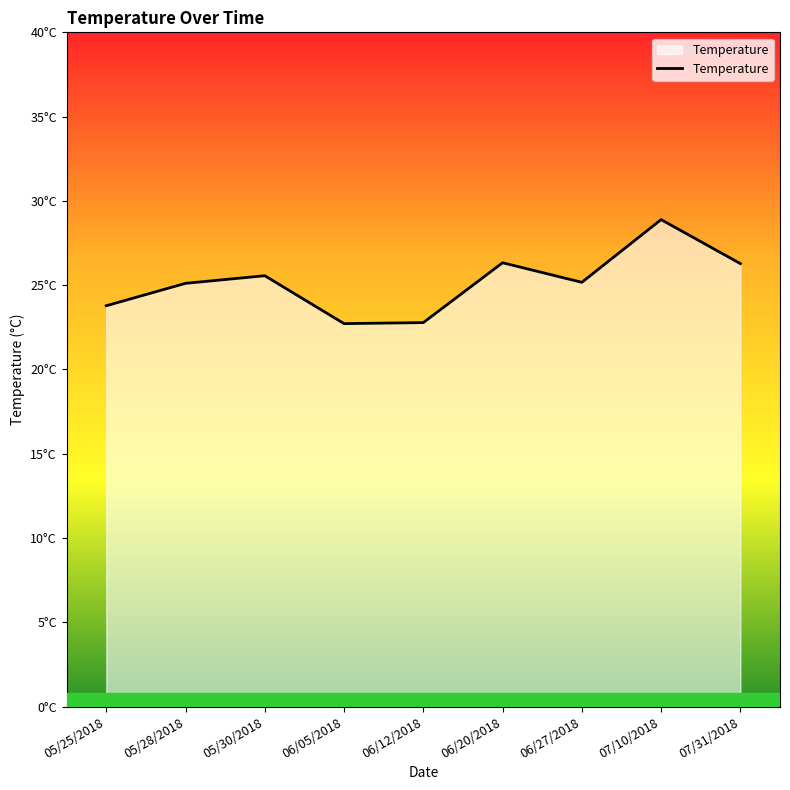

Between 06/05/2018 and 05/25/2018, which is larger?

05/25/2018